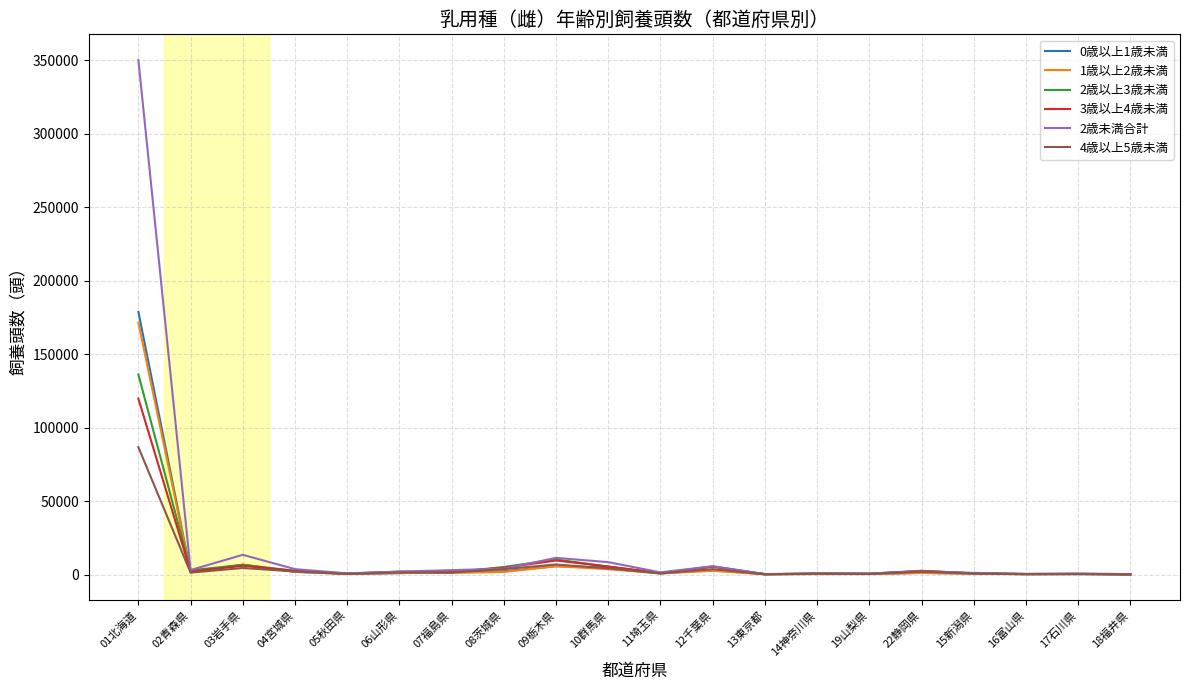

Count the number of data series in this chart.

6